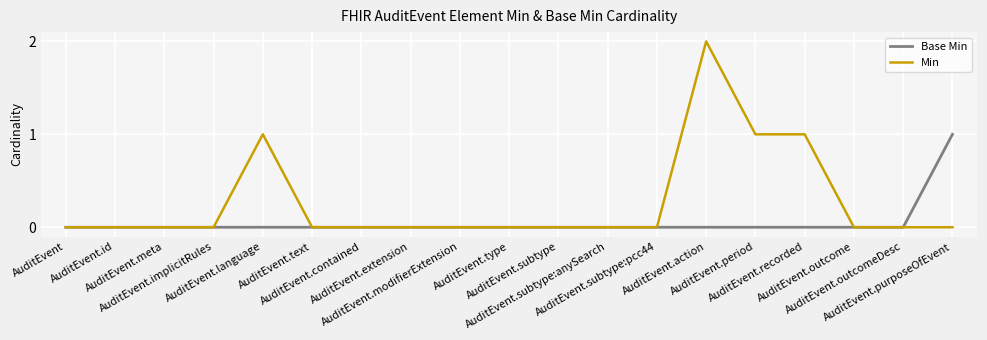

Which category has the highest value in the Base Min series?

AuditEvent.purposeOfEvent